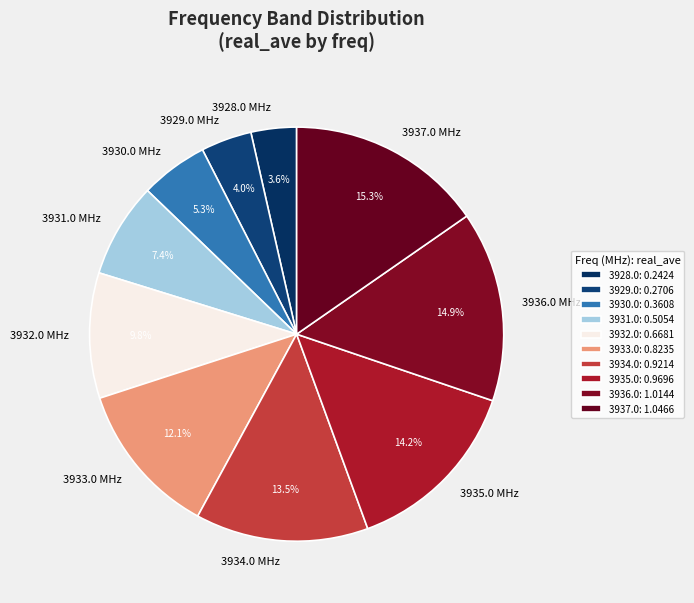

How many slices are in this pie chart?

10